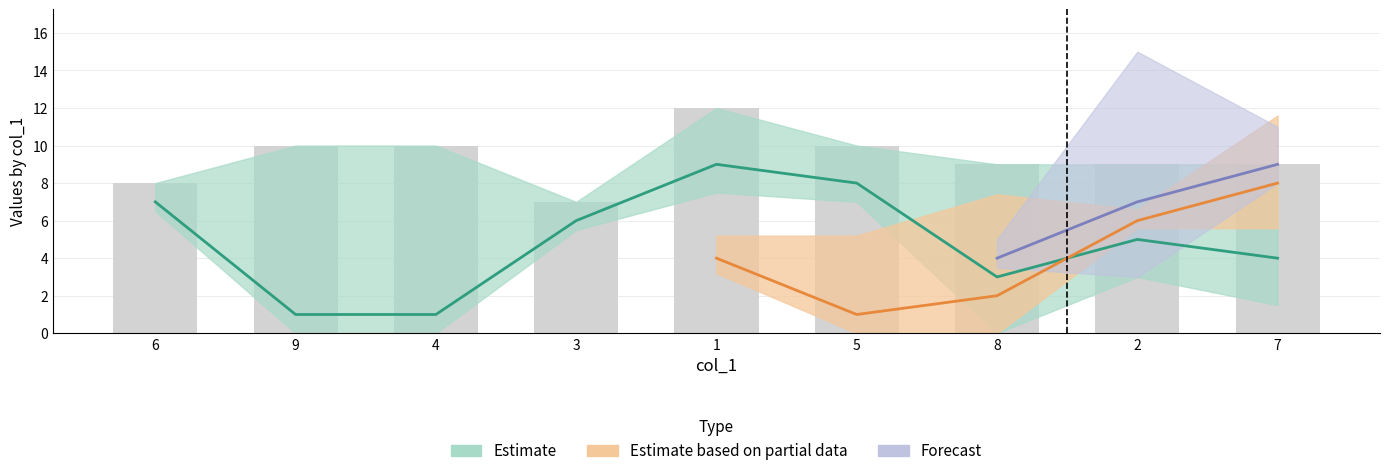

Which label corresponds to the smallest value in the chart?

9